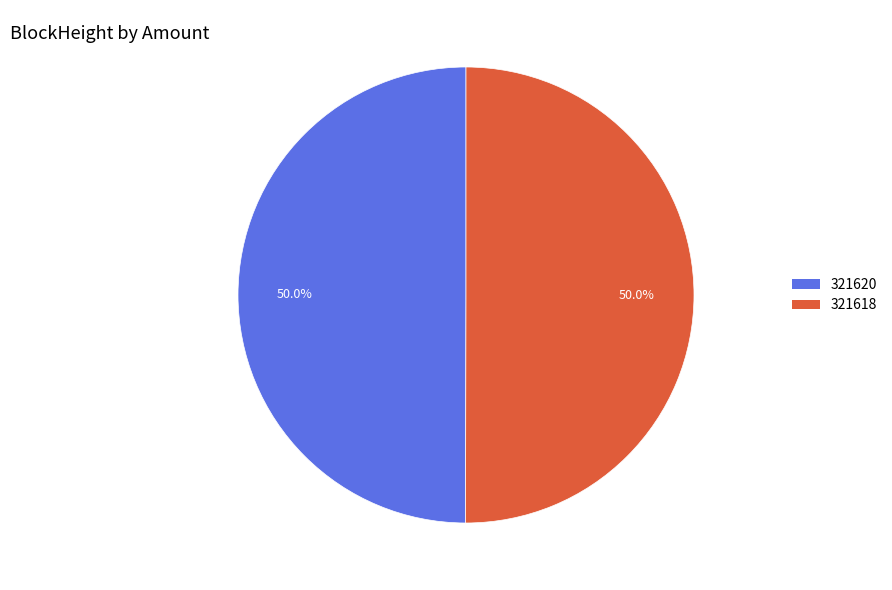

What is the ratio of the value at 321618 to the value at 321620?

1.0